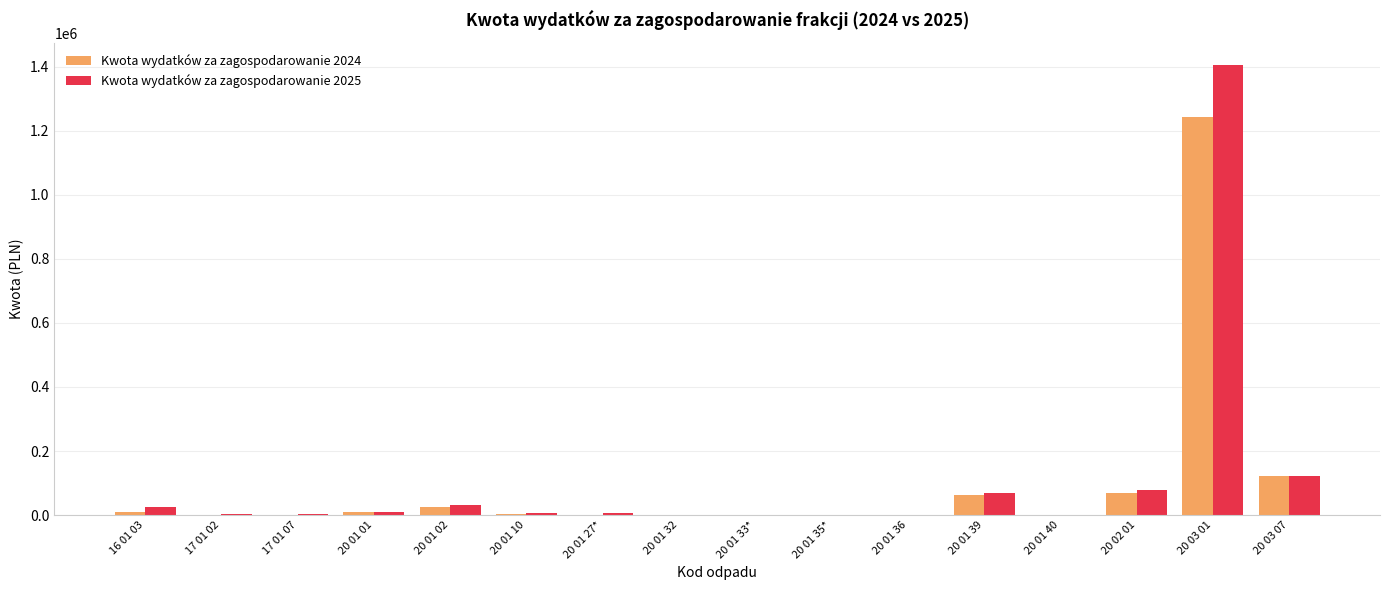

What is the sum of all Kwota wydatków za zagospodarowanie 2025 values?

1761921.9